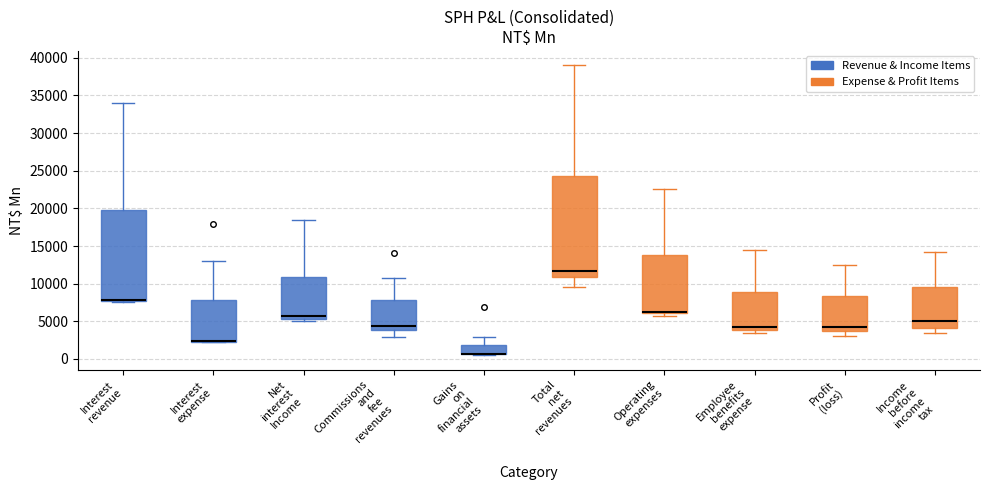

Reading left to right, transcribe this box plot: for each box, give where its median line is, the range the box spans, and where its two whiskers end, as read against the y-axis. The values are not printed on the chart, so give them approximately, as read against the axis.

Interest revenue: median 8000, box 7500 to 20000, whiskers 7500 to 34000
Interest expense: median 2500 (drawn on the box's lower edge), box 2500 to 8000, whiskers 2000 to 13000
Net interest Income: median 5500 (just above the box's lower edge), box 5500 to 11000, whiskers 5000 to 18500
Commissions and fee revenues: median 4500, box 4000 to 8000, whiskers 3000 to 10500
Gains on financial assets: median 500 (drawn on the box's lower edge), box 500 to 2000, whiskers 500 to 3000
Total net revenues: median 11500, box 11000 to 24500, whiskers 9500 to 39000
Operating expenses: median 6000 (drawn on the box's lower edge), box 6000 to 14000, whiskers 5500 to 22500
Employee benefits expense: median 4000 (just above the box's lower edge), box 4000 to 9000, whiskers 3500 to 14500
Profit (loss): median 4000 (just above the box's lower edge), box 4000 to 8500, whiskers 3000 to 12500
Income before income tax: median 5000, box 4000 to 9500, whiskers 3500 to 14500